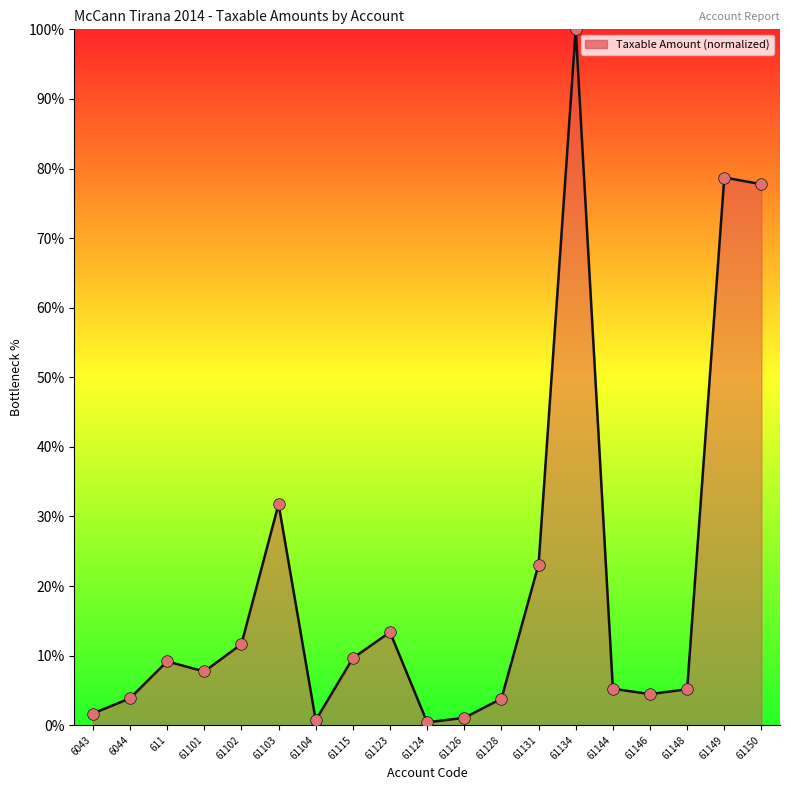

What is the change in value from 611 to 61104?

-8.5